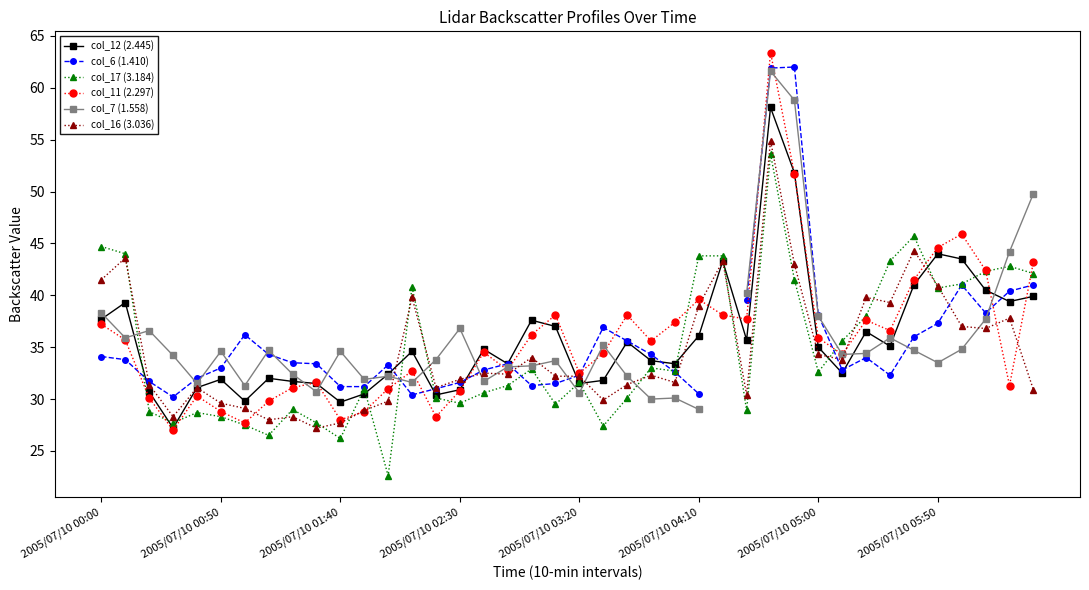

Is it true that col_16 (3.036) equals 39.0 at 2005/07/10 04:10?

True